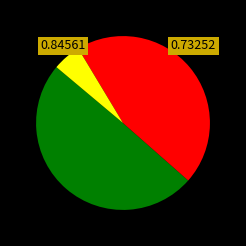

Does any single category account for the majority?

No